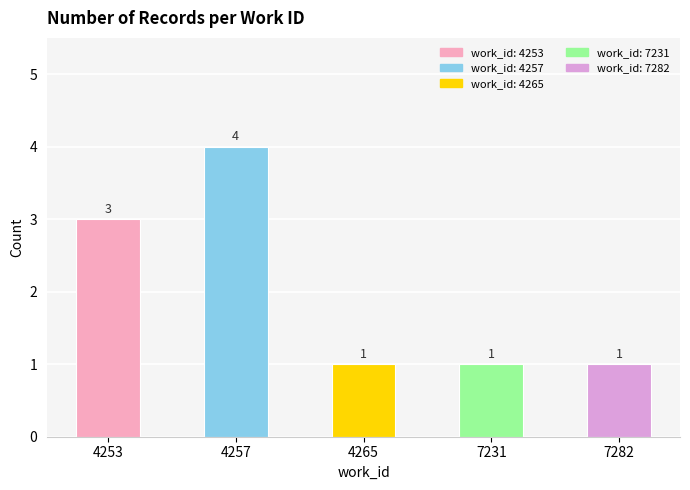

Approximately how many times larger is the value at 7282 compared to 4265?

1.0